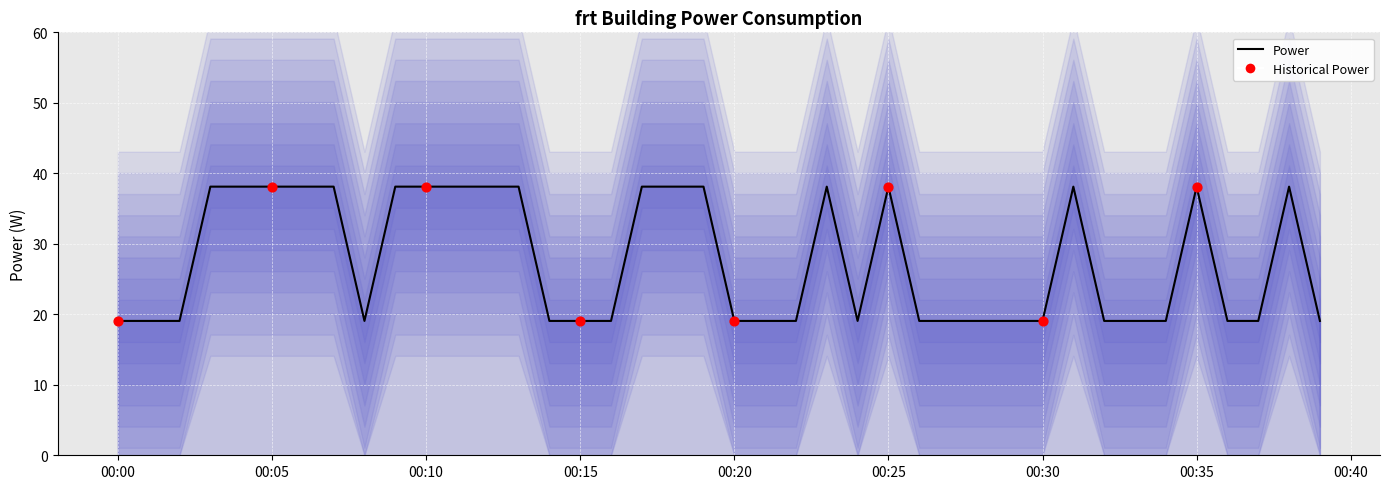

Approximately how many times larger is the value at 2022-12-28T00:11:00 compared to 2022-12-28T00:06:00?

1.0